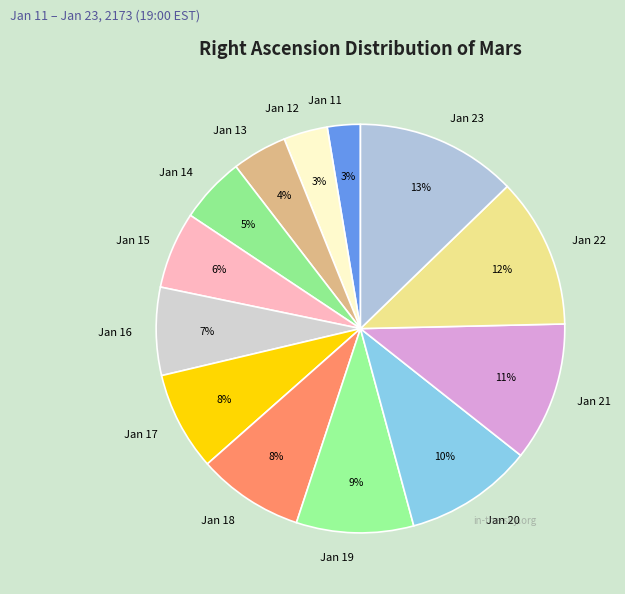

What is the largest slice in the pie chart?

Jan 23